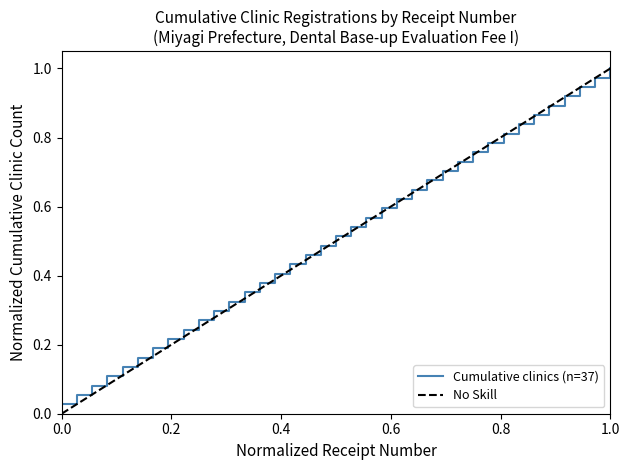

What is the difference between the maximum and minimum values?

1.0